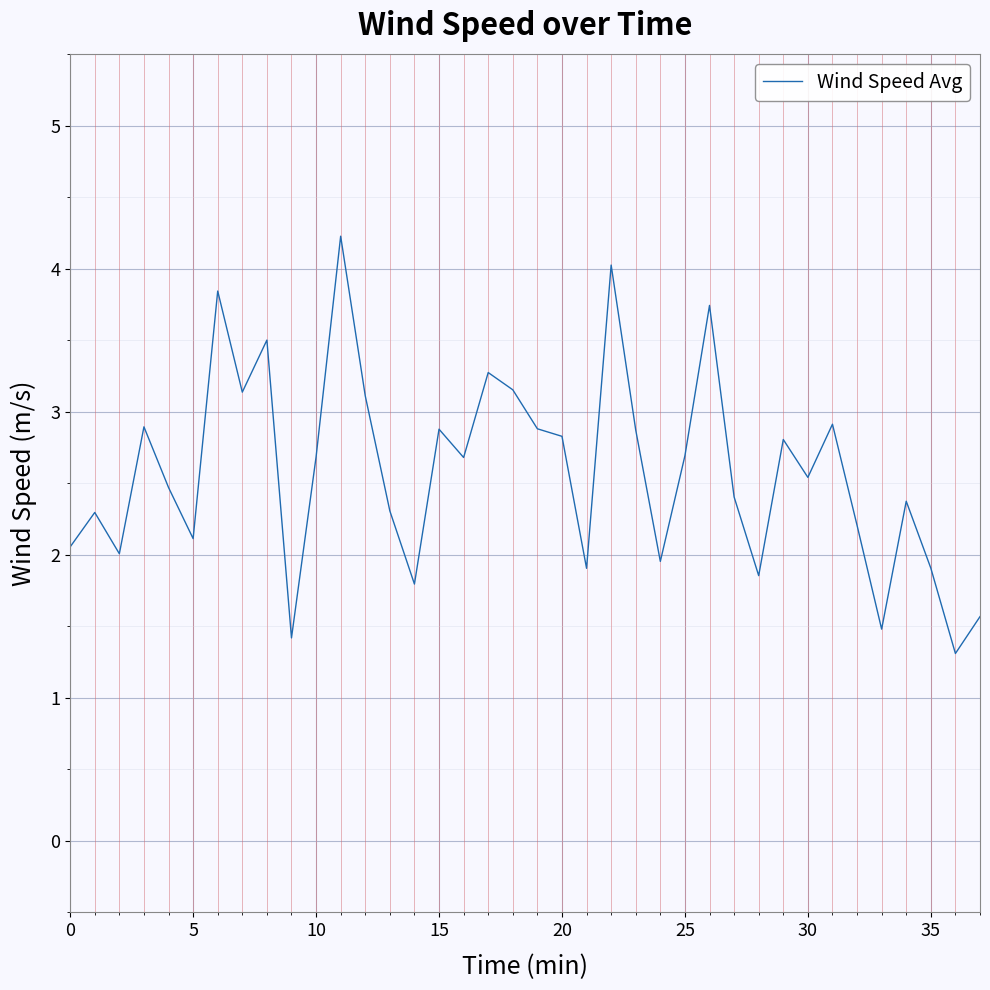

What is the smallest value displayed?

1.3